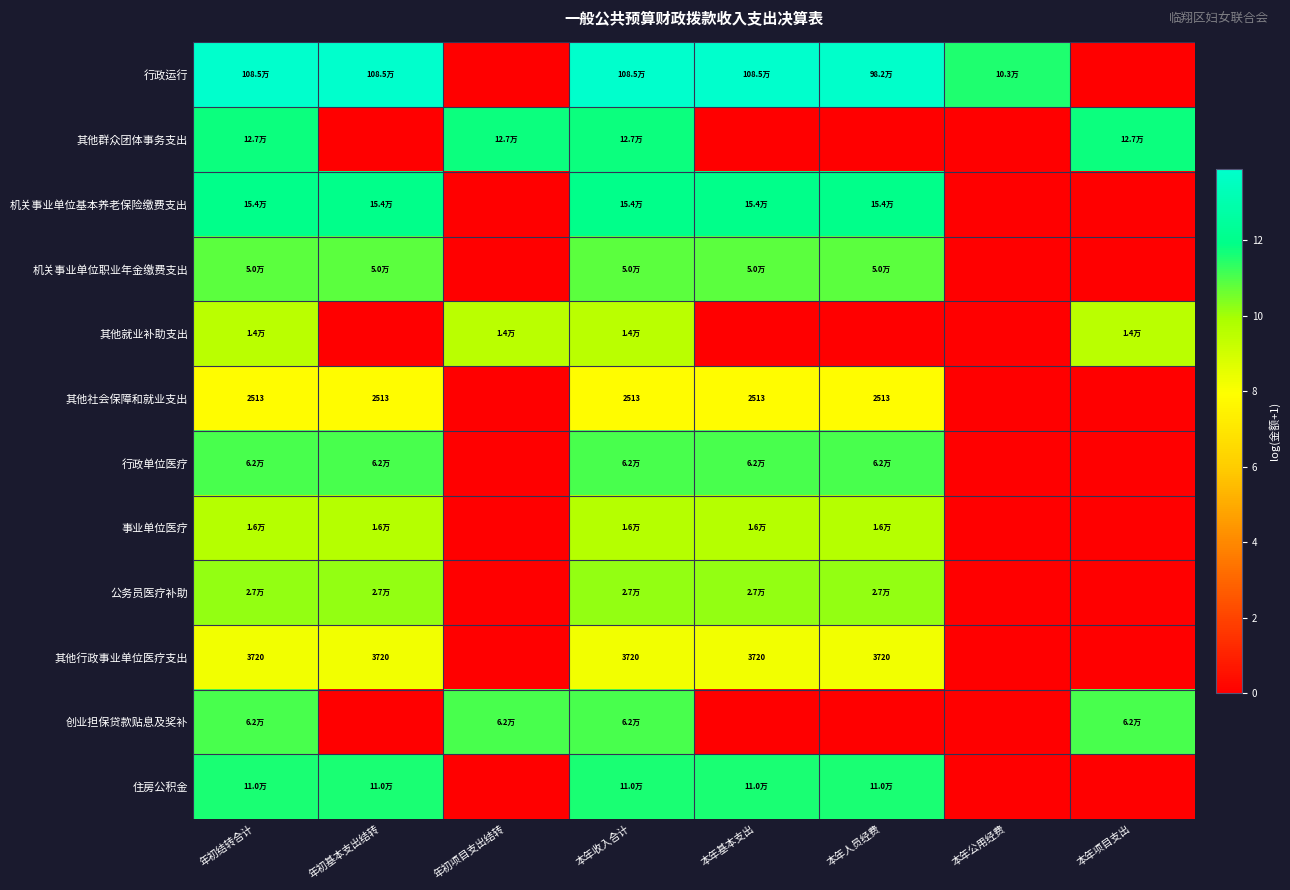

Which series has the largest total across all categories?

行政运行